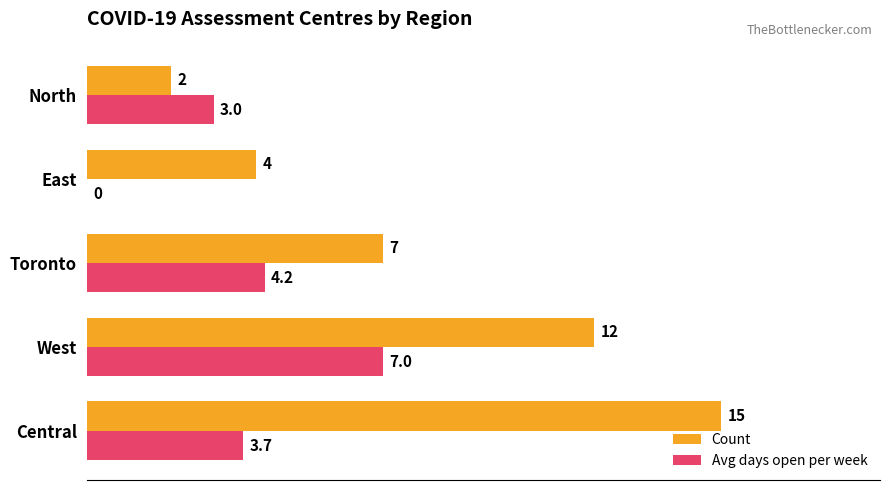

Is it true that Avg days open per week equals 7.0 at West?

True